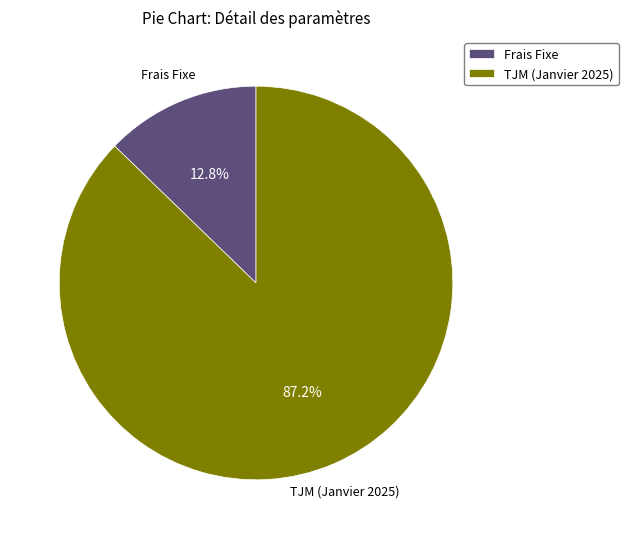

How many segments does this pie chart have?

2